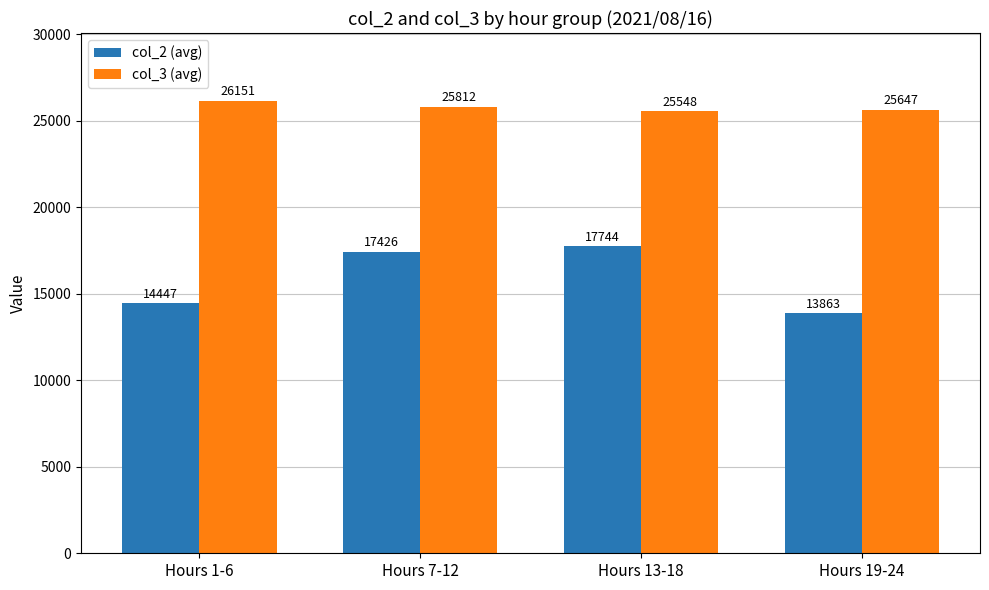

At which category does the chart reach its minimum across all series?

Hours 19-24